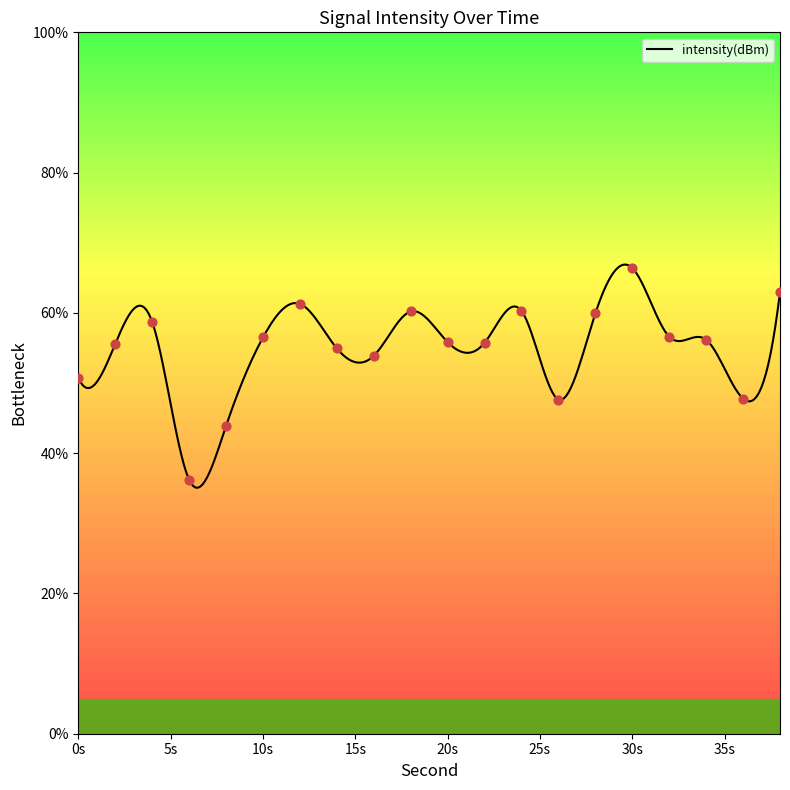

What is the change in value from 2 to 16?

-1.7